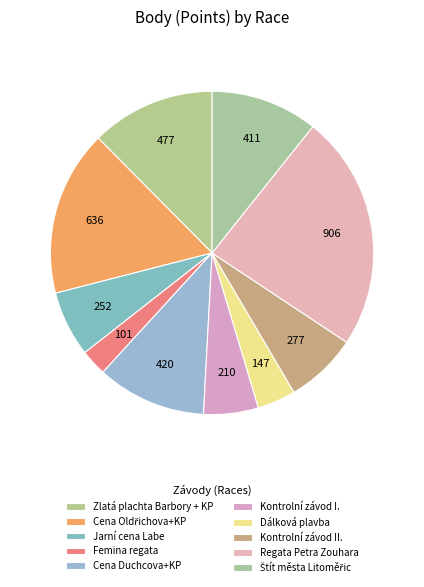

What is the change in value from Zlatá plachta Barbory + KP to Regata Petra Zouhara?

+429